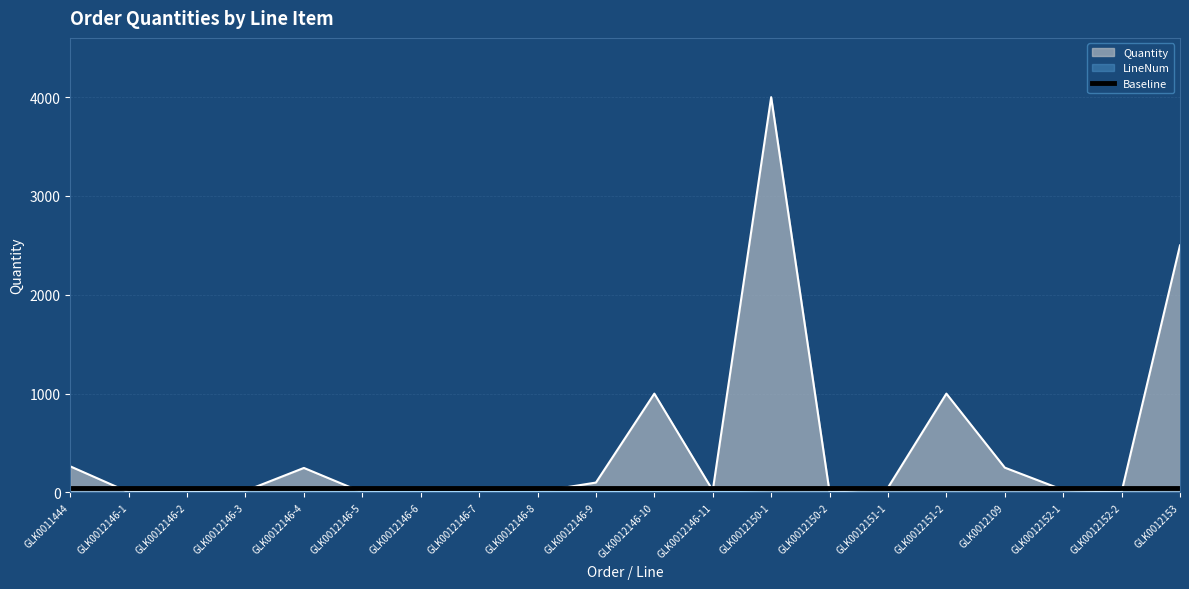

True or false: Quantity has a value of 22 at GLK0012146-3.

False